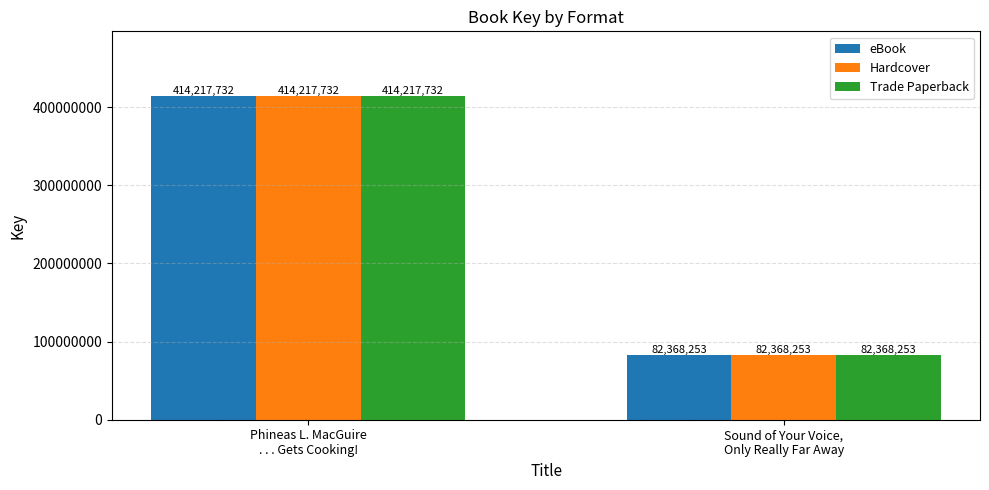

What is the sum of all Hardcover values?

496585985